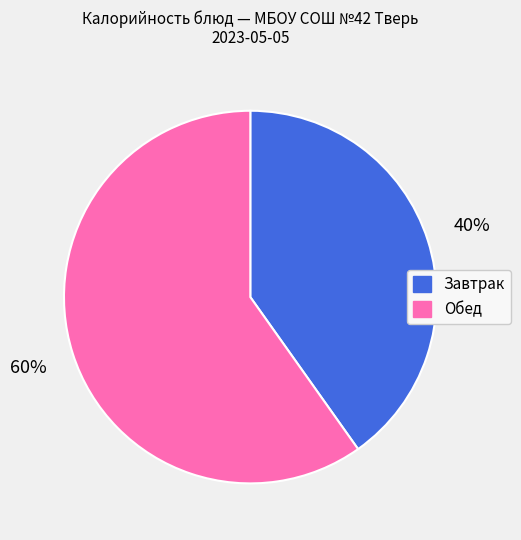

To the nearest percent, what is the average slice percentage?

50%